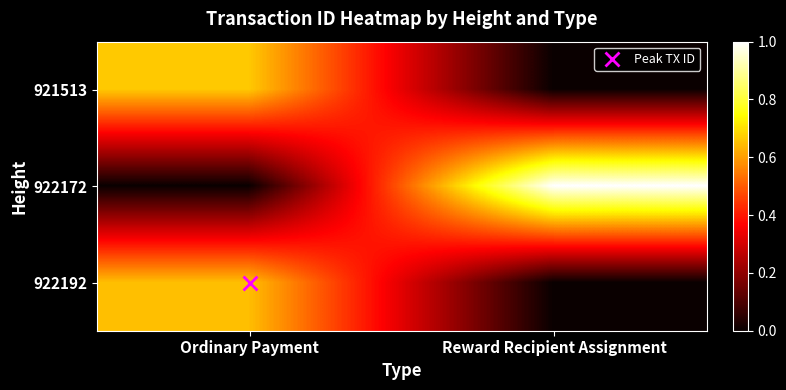

Rank the series by their maximum value, from highest to lowest.

922172, 921513, 922192